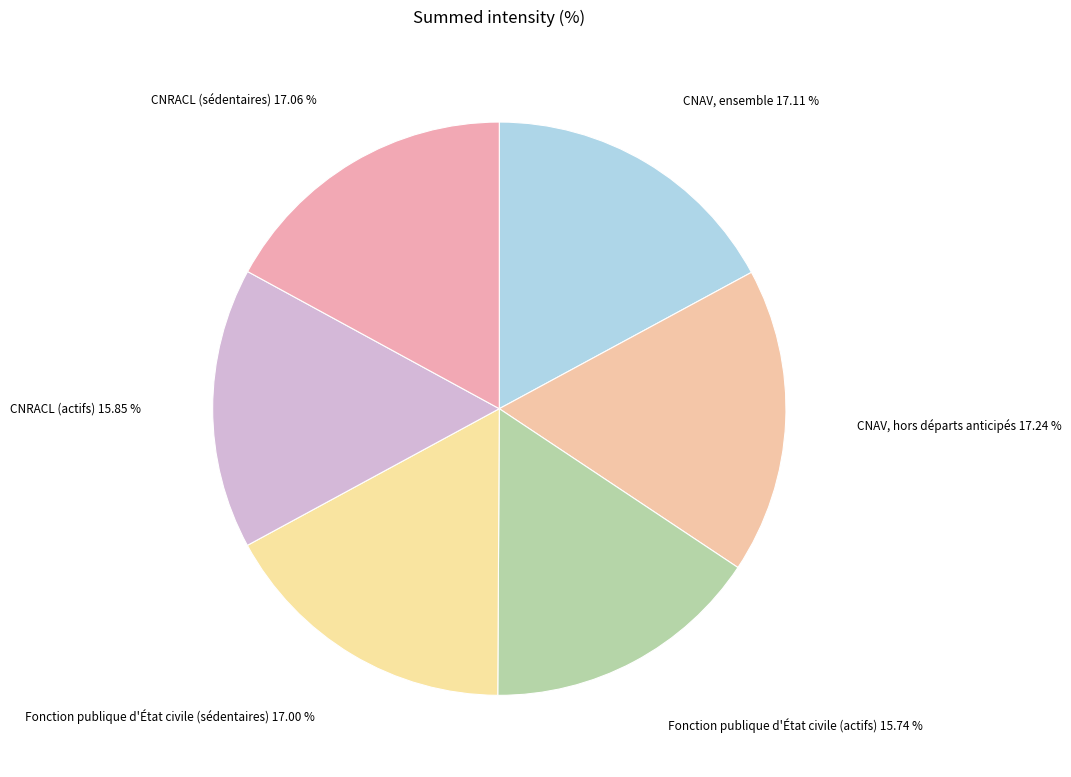

Which has a higher value, CNAV, ensemble or CNRACL (actifs)?

CNAV, ensemble